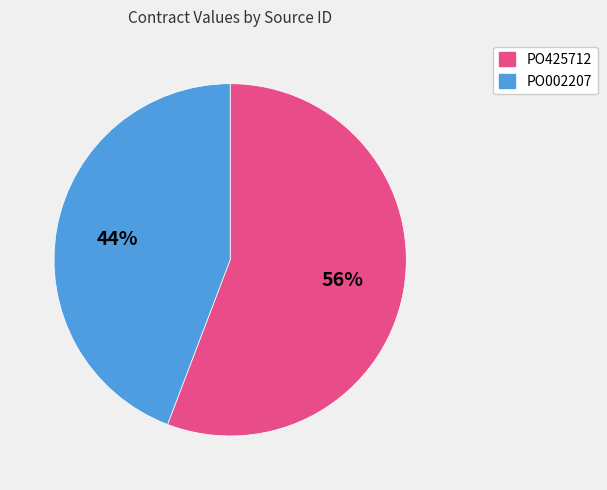

To the nearest percent, what percentage of the pie is PO425712?

56%